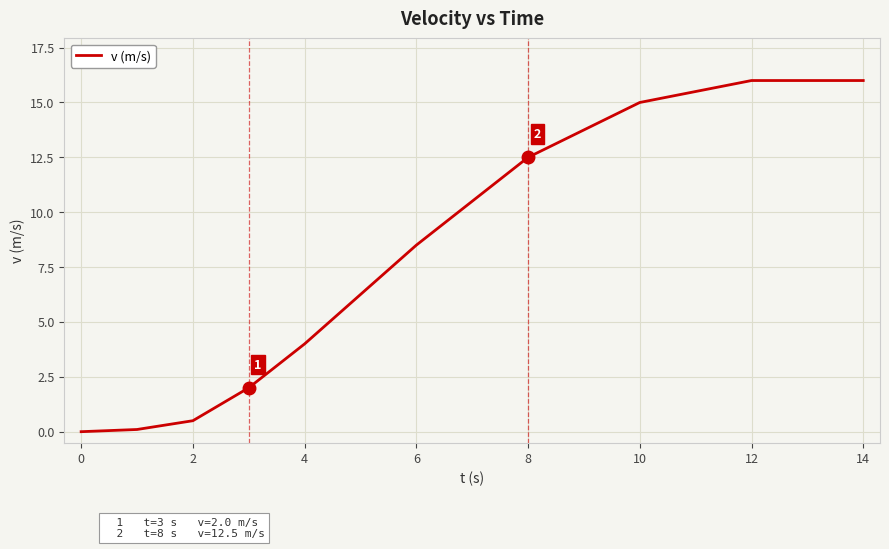

What is the greatest value displayed?

16.0